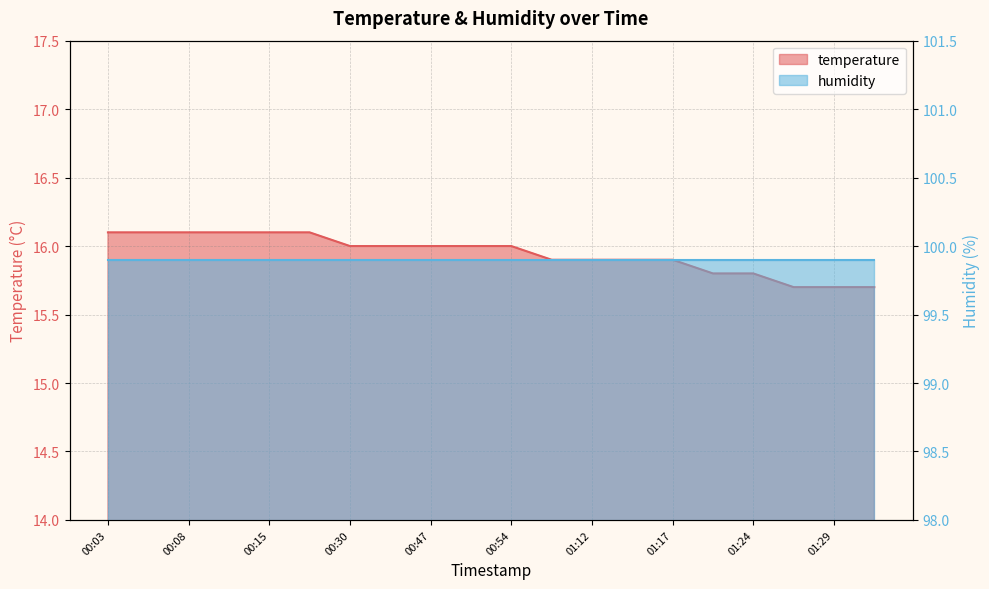

How many values are between 15 and 16?

14